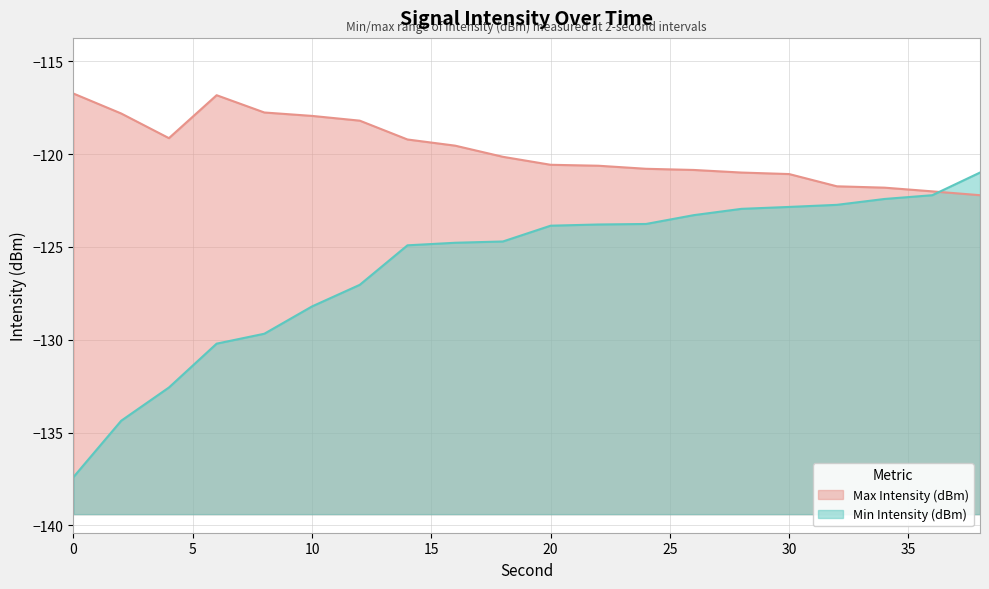

True or false: Max Intensity (dBm) has a value of -156.5 at 12.

False